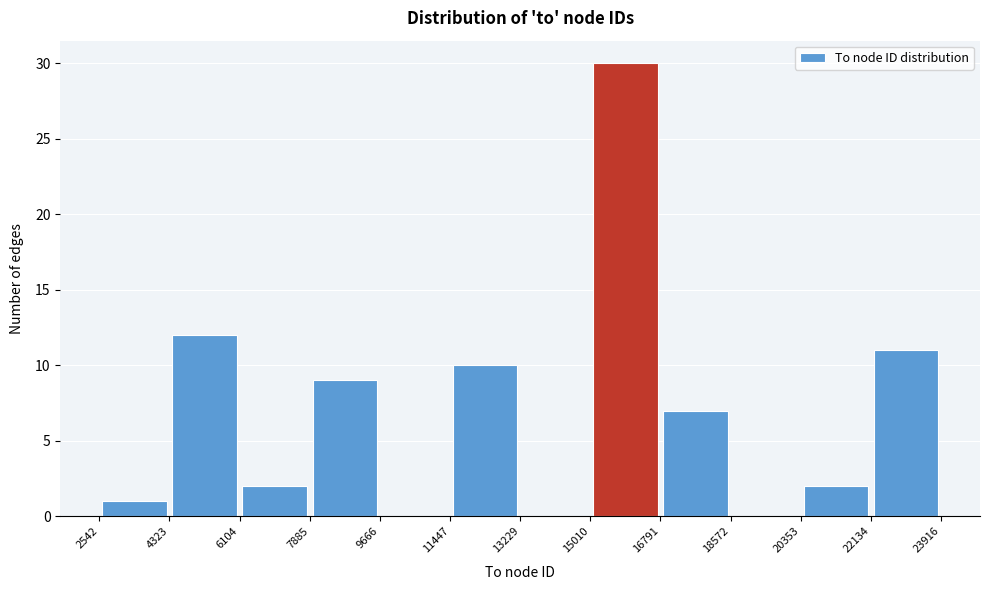

Reading left to right, list every bar in this chart as the range it spans on the x-axis followed by its height. The values are not printed on the chart, so give them approximately, as read against the axis.

2542 to 4323: 1
4323 to 6104: 12
6104 to 7885: 2
7885 to 9666: 9
9666 to 11447: 0
11447 to 13229: 10
13229 to 15010: 0
15010 to 16791: 30
16791 to 18572: 7
18572 to 20353: 0
20353 to 22134: 2
22134 to 23916: 11